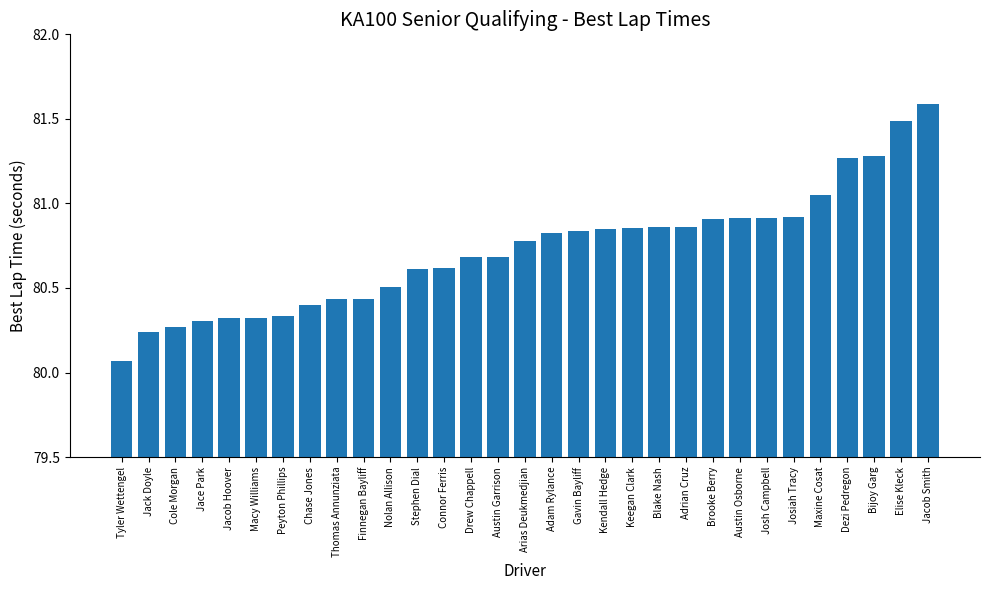

How many data points does each series have?

31